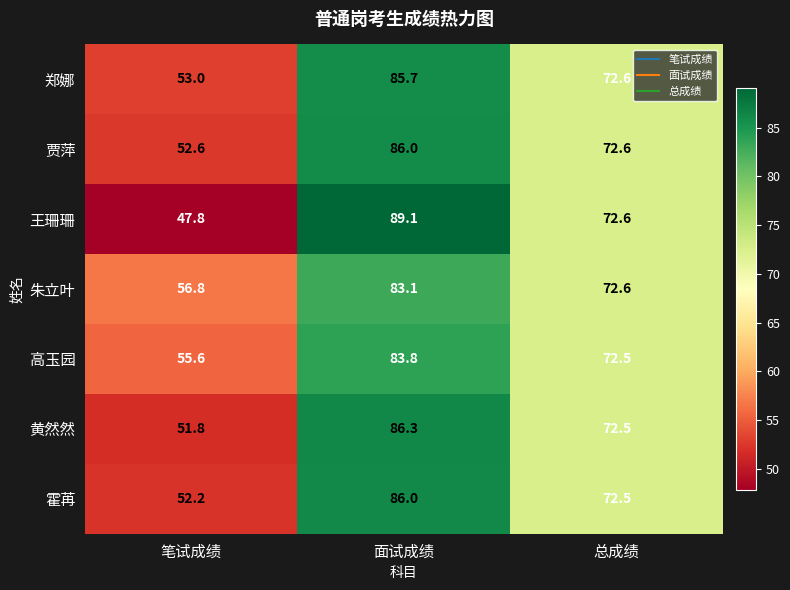

Which series changed the most between 笔试成绩 and 面试成绩?

王珊珊